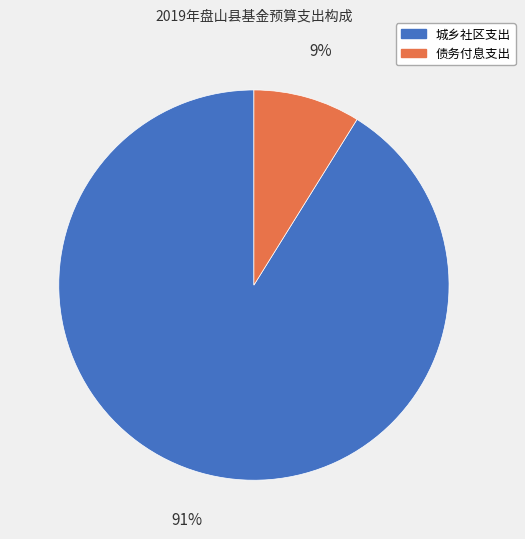

Is the sum of 债务付息支出 and 城乡社区支出 greater than half?

Yes